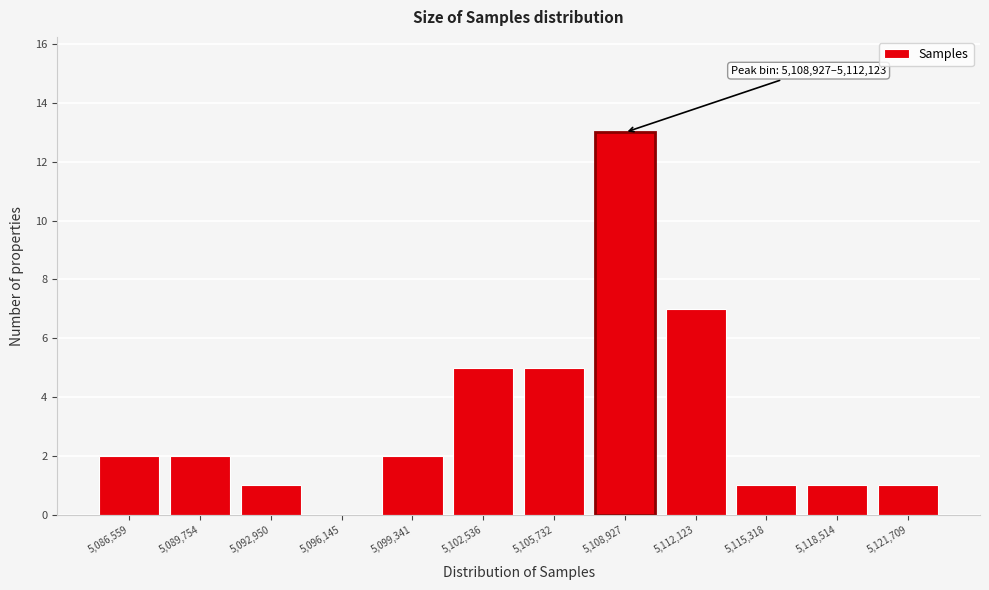

Reading left to right, extract all data points from this chart.

5,086,559=2	5,089,754=2	5,092,950=1	5,096,145=0	5,099,341=2	5,102,536=5	5,105,732=5	5,108,927=13	5,112,123=7	5,115,318=1	5,118,514=1	5,121,709=1